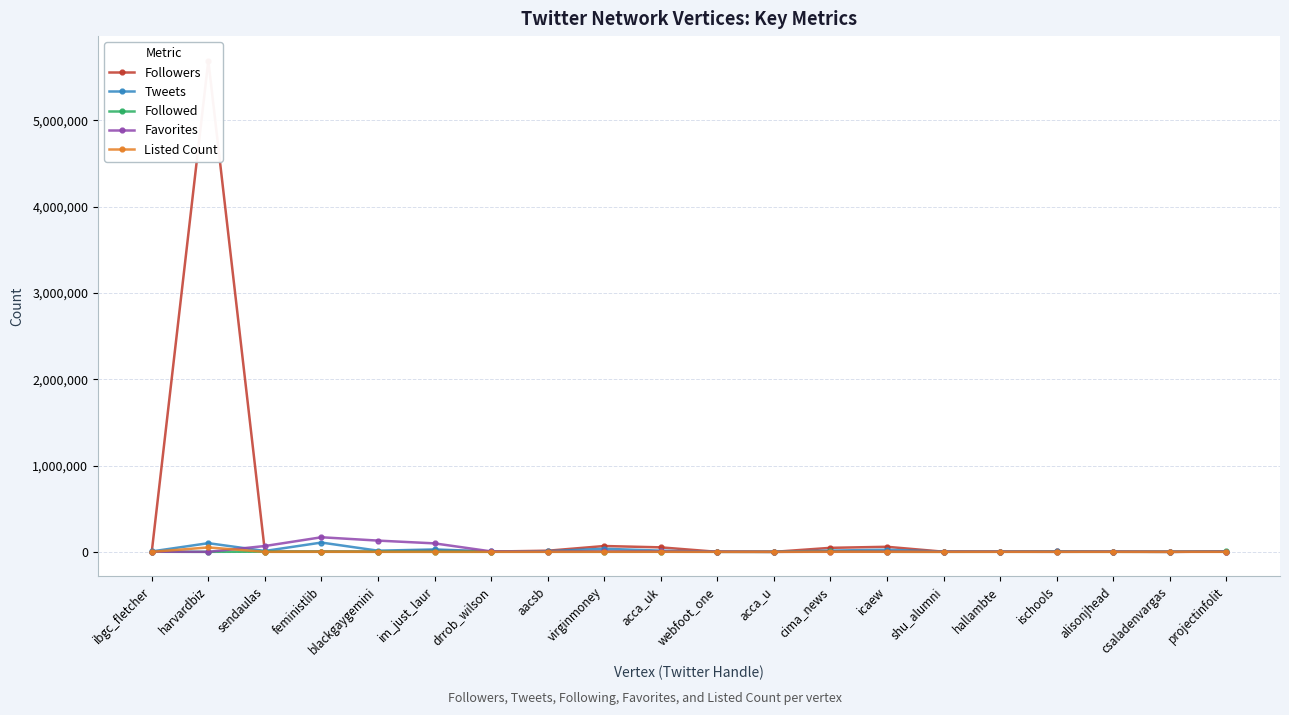

Rank the categories by Followers value from lowest to highest.

acca_u, csaladenvargas, webfoot_one, alisonjhead, hallambte, shu_alumni, ibgc_fletcher, blackgaygemini, projectinfolit, sendaulas, drrob_wilson, feministlib, ischools, aacsb, im_just_laur, cima_news, acca_uk, icaew, virginmoney, harvardbiz